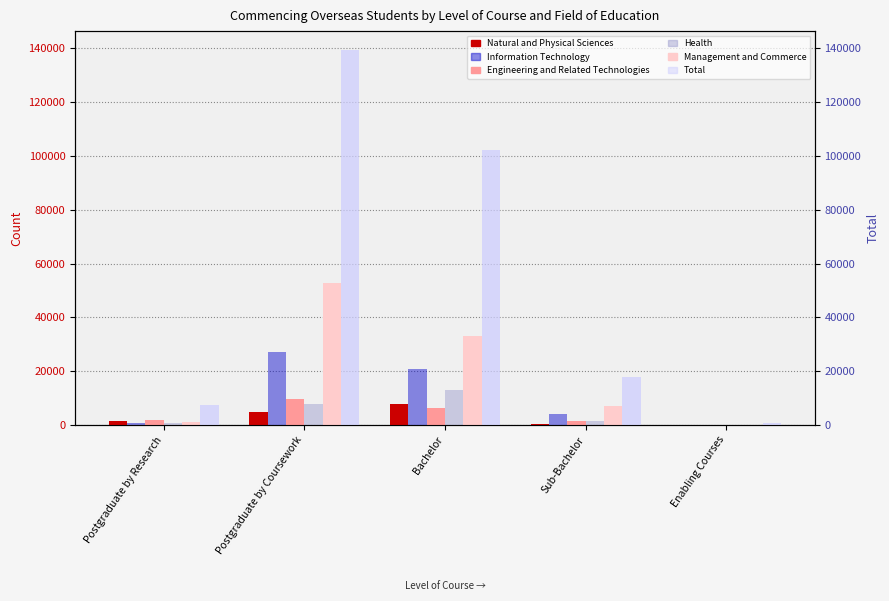

Which category has the lowest value across all series?

Enabling Courses